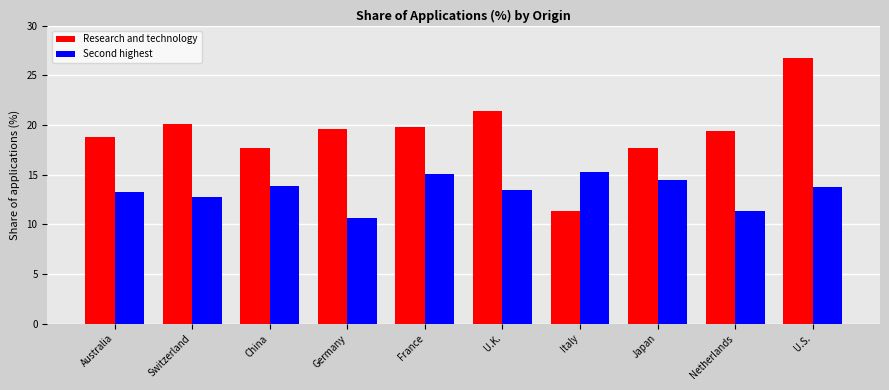

Does the chart contain stacked bars?

No